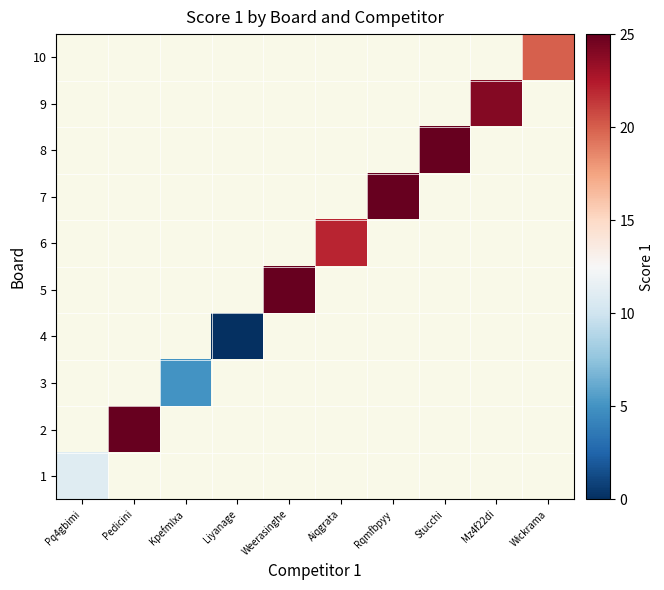

Is the value of 1 at Pedicini greater than the value of 2 at Stucchi?

No